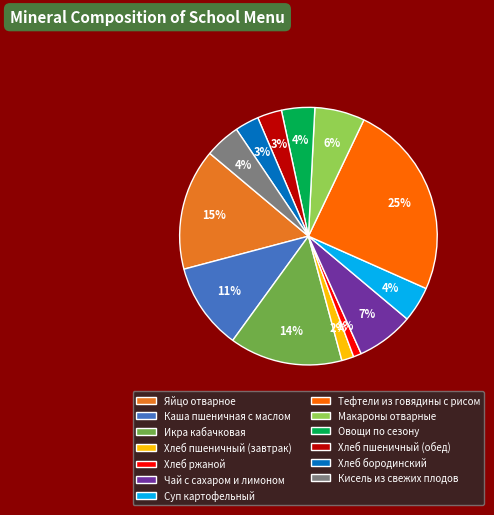

The Кисель из свежих плодов slice represents 4% of the pie. True or false?

True